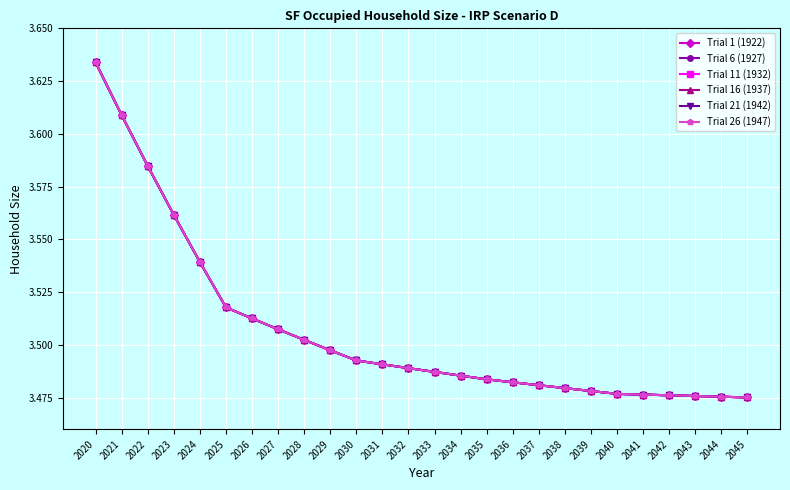

Rank the series at 2027 from lowest to highest value.

Trial 1 (1922), Trial 6 (1927), Trial 11 (1932), Trial 16 (1937), Trial 21 (1942), Trial 26 (1947)